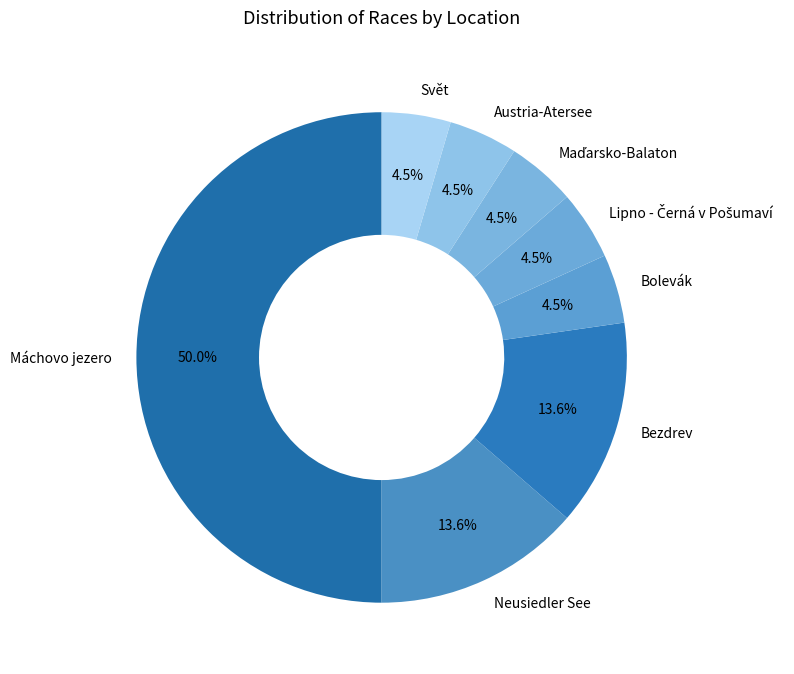

What portion of the pie excludes Austria-Atersee?

95.5%